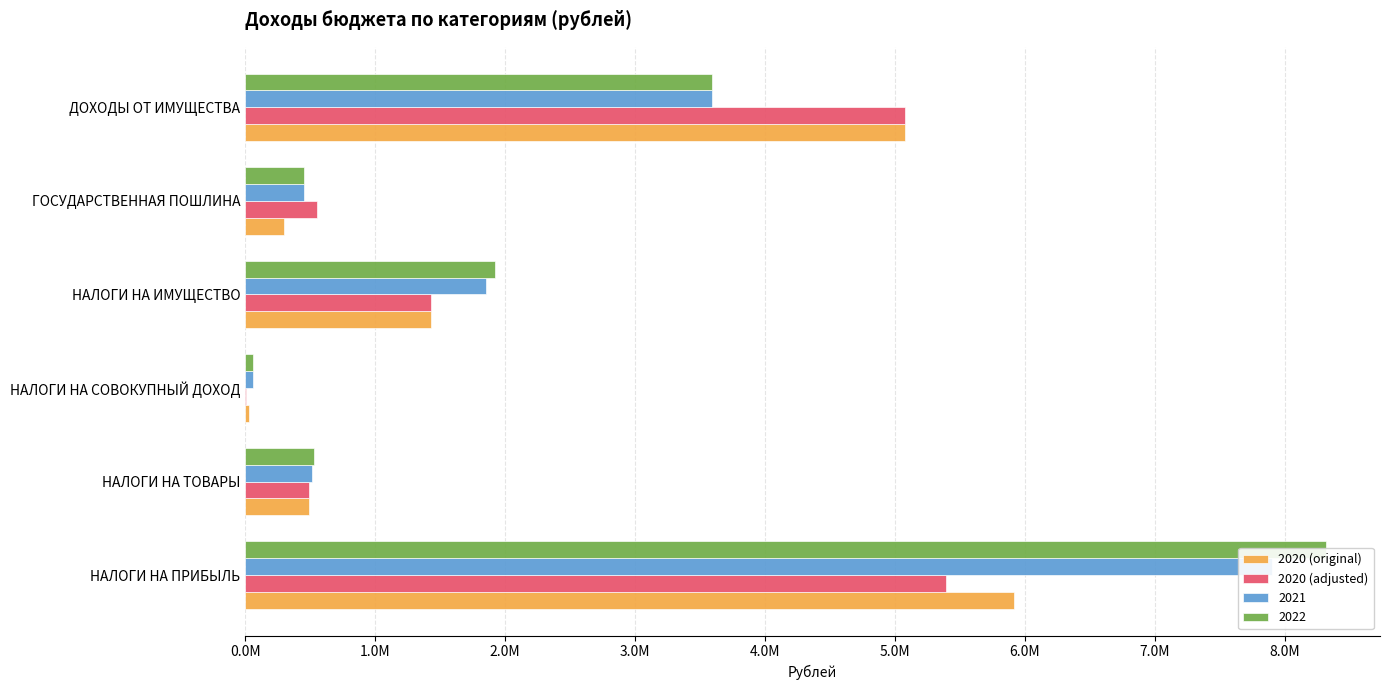

What is the sum of all 2020 (original) values?

13243323.0